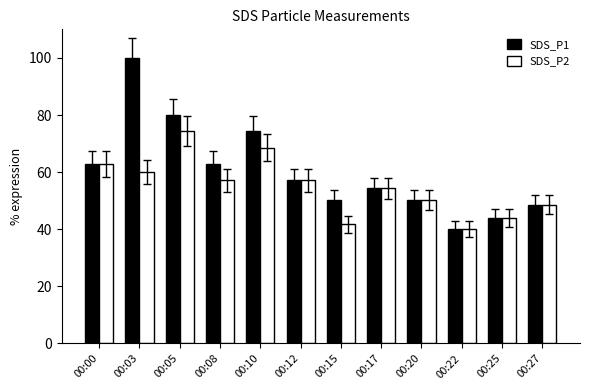

Count the number of categories in the chart.

12